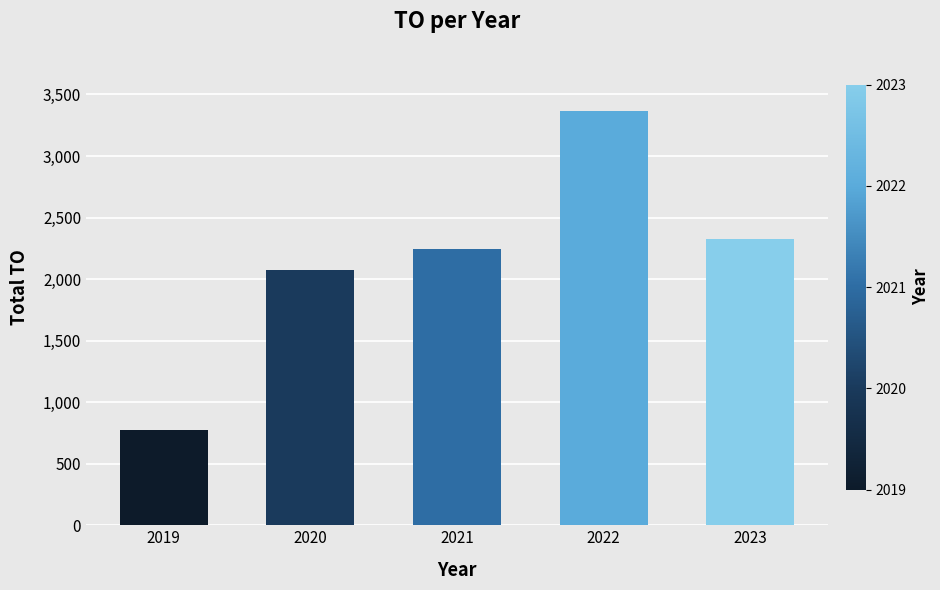

Which label corresponds to the largest value in the chart?

2022